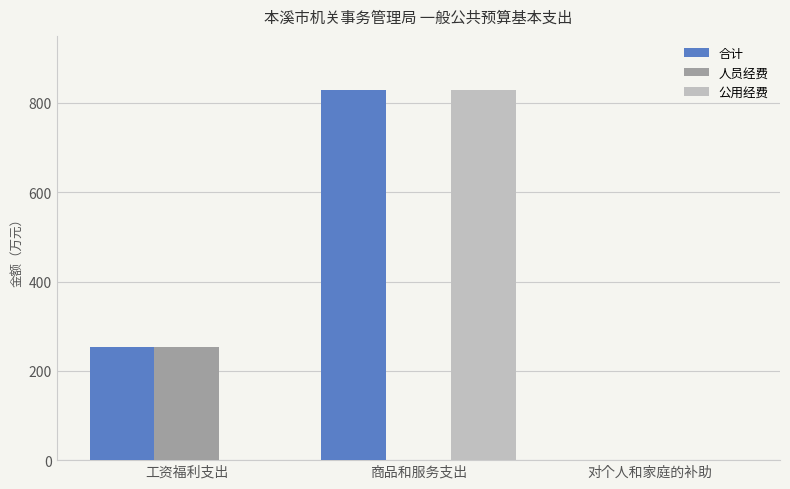

Does the chart contain stacked bars?

No